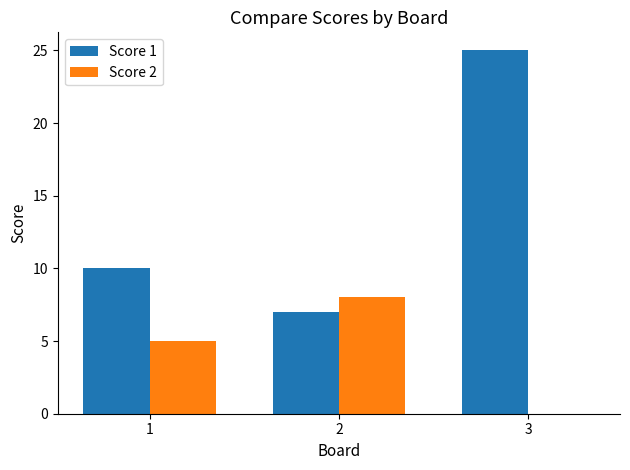

How many values in Score 2 are above zero?

2